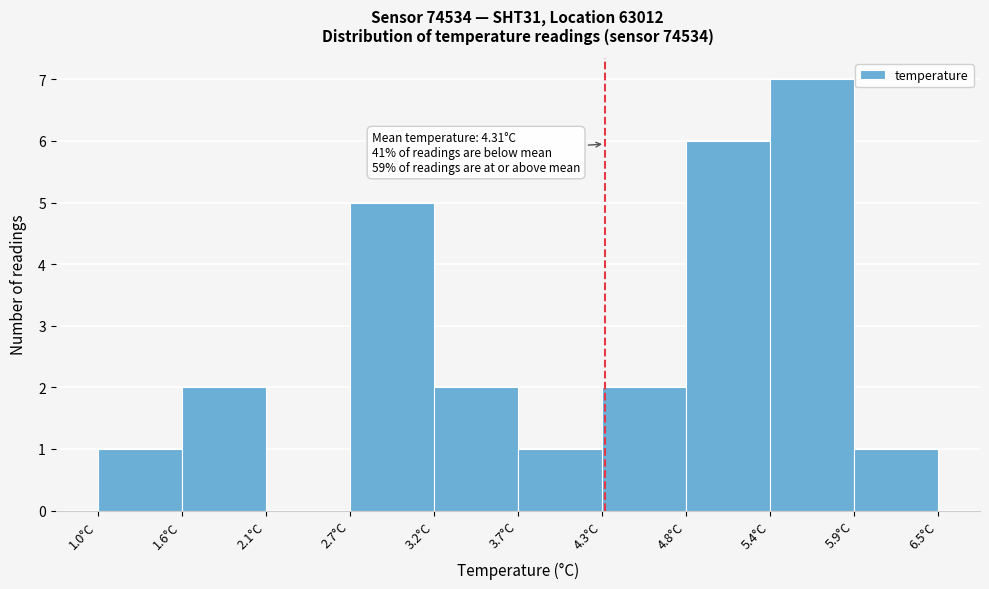

Over which range of the x-axis is the bar tallest?

5.4 to 5.9